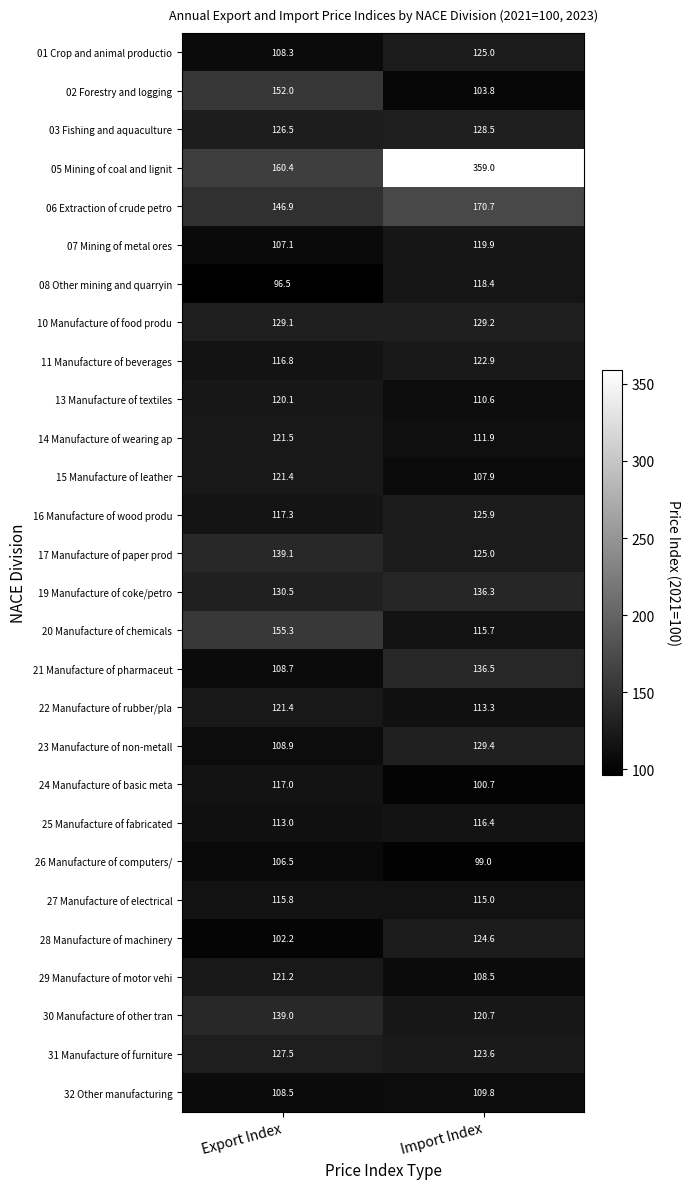

What is the difference between the highest and lowest values at Import Index?

260.0